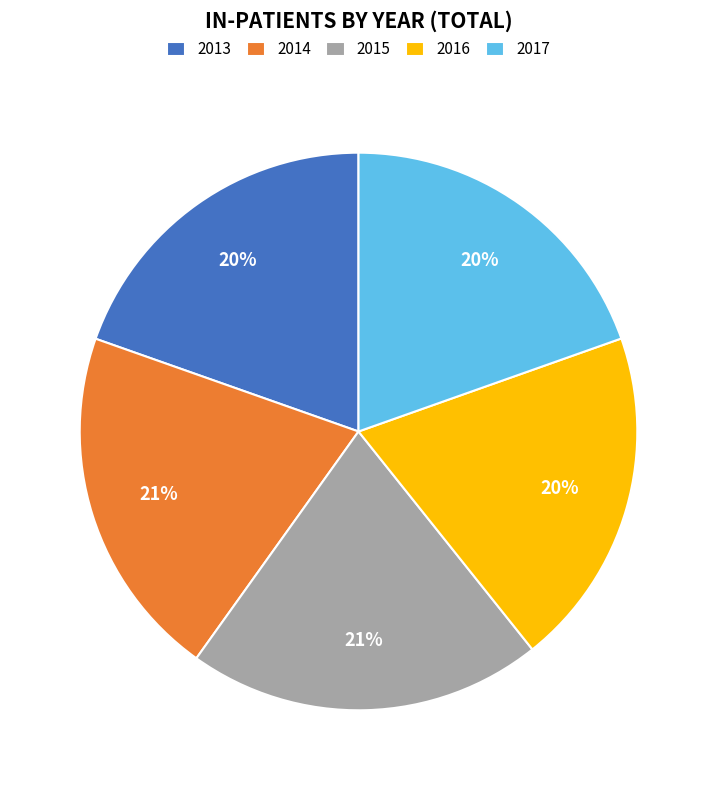

Between 2017 and 2014, which is larger?

2014